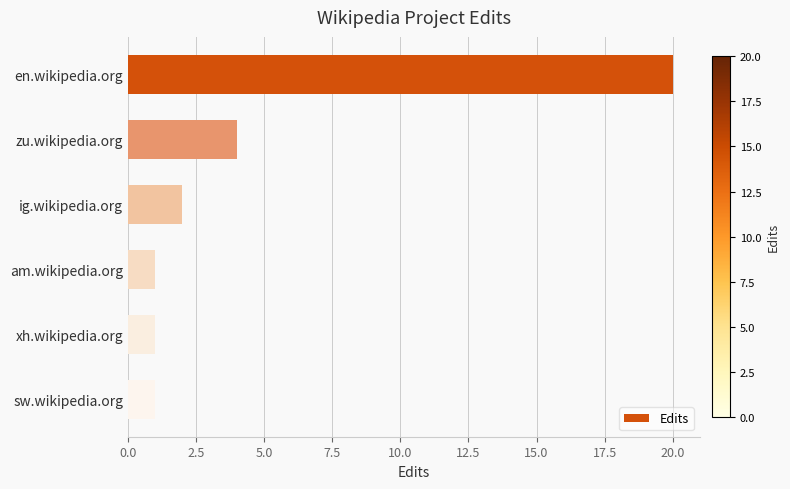

The value at sw.wikipedia.org is 1. True or false?

True